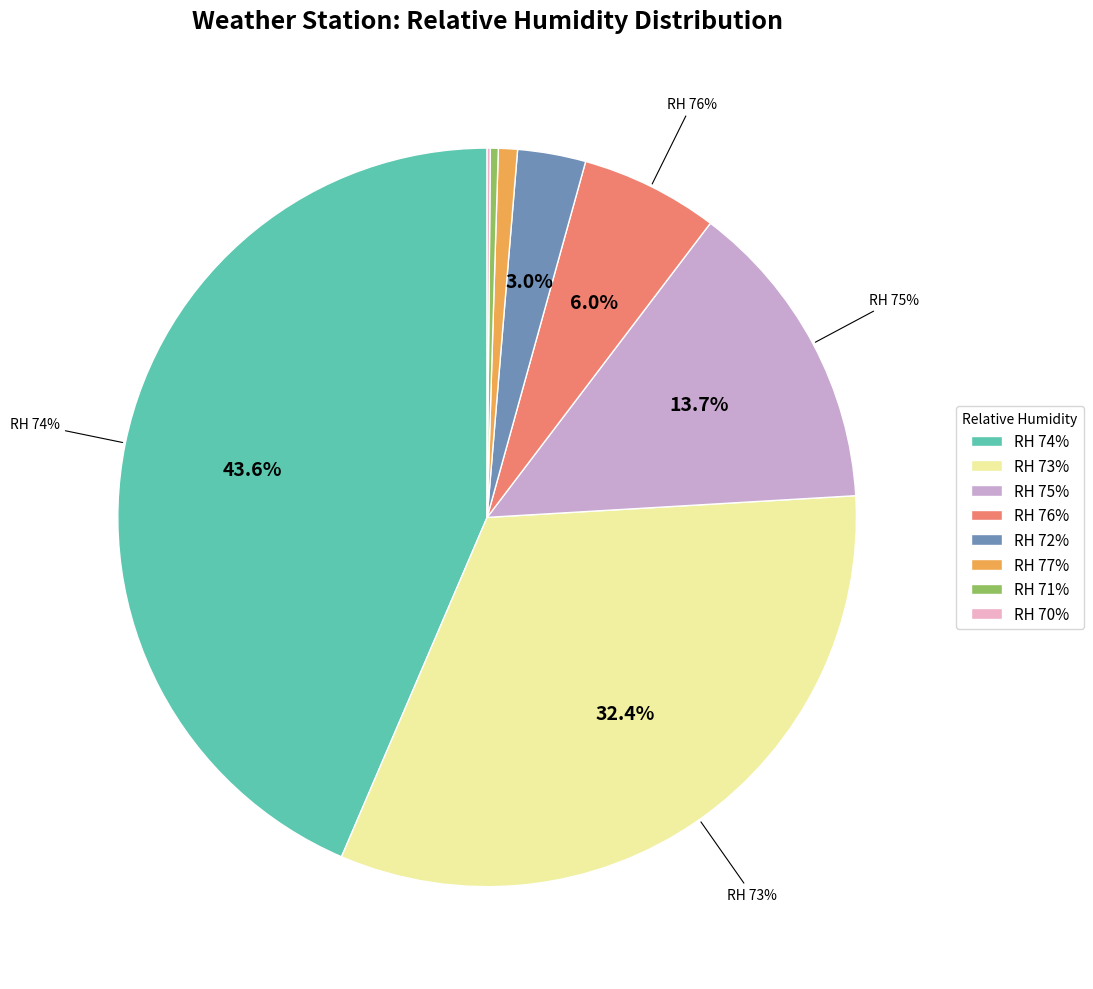

The 70 slice represents 0% of the pie. True or false?

True